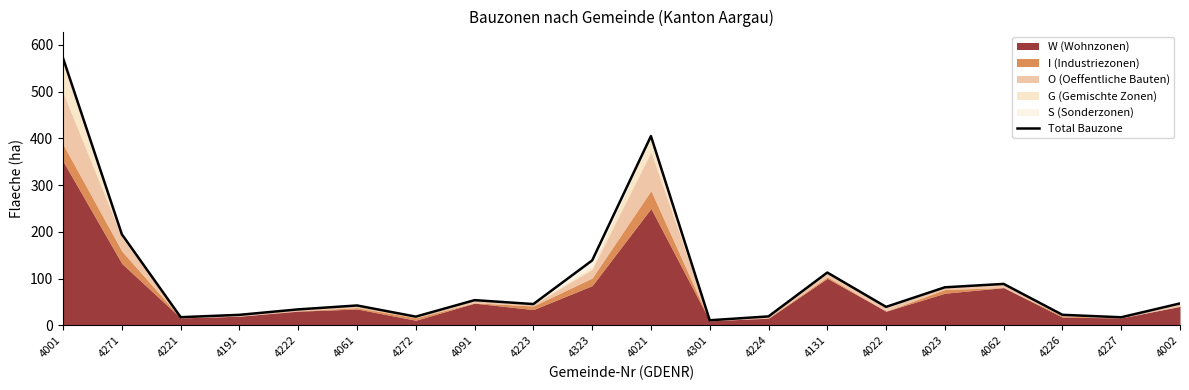

What is the maximum value shown in the chart?

571.2